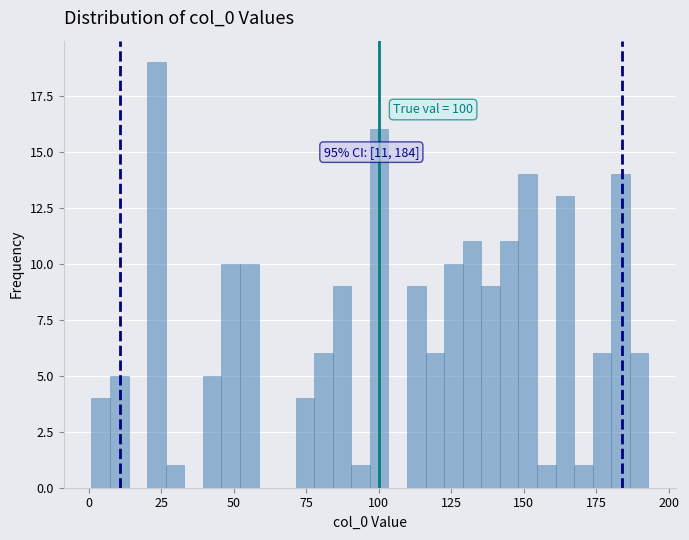

Read against the x-axis, roughly where is the centre of the tallest bar?

25